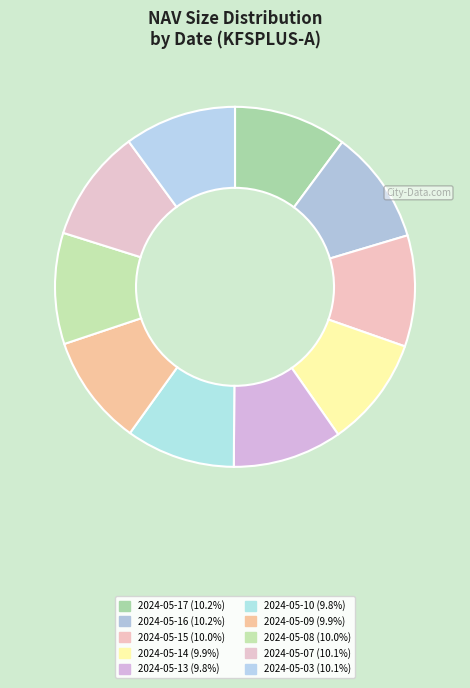

Does 2024-05-10 represent more than half of the total?

No